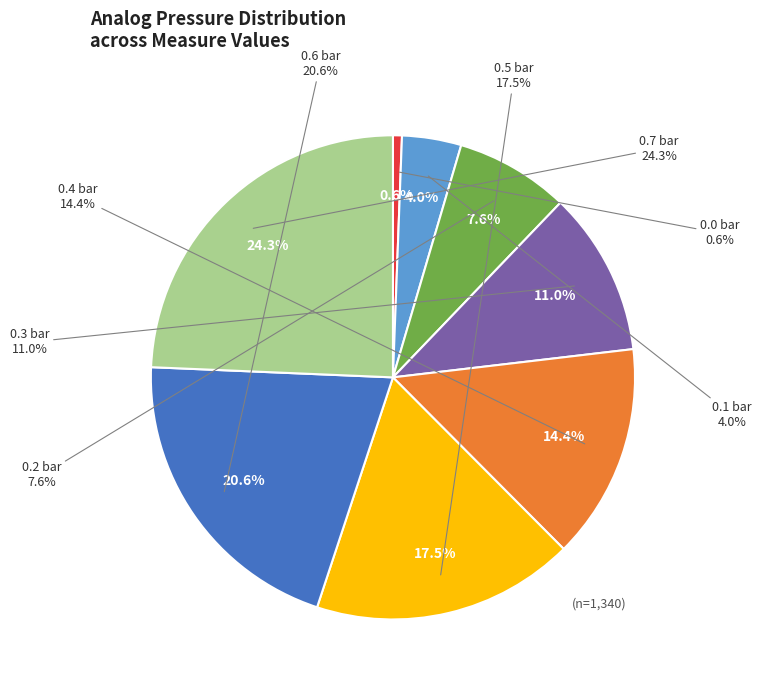

What is the smallest slice in the pie chart?

0.0 bar